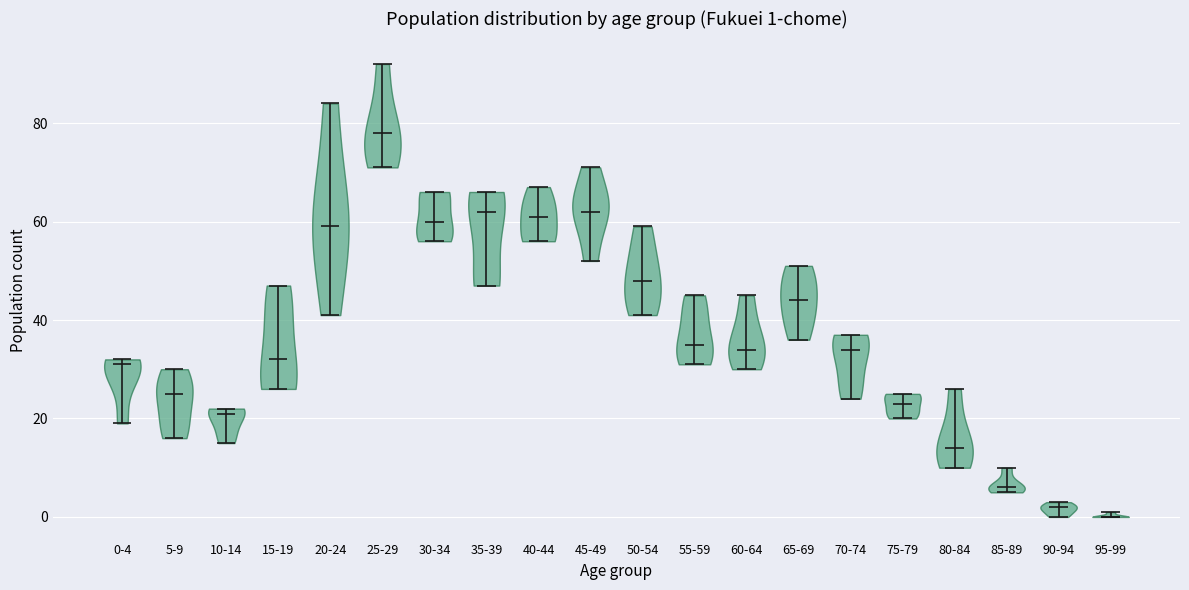

Which violin has the highest median line?

25-29